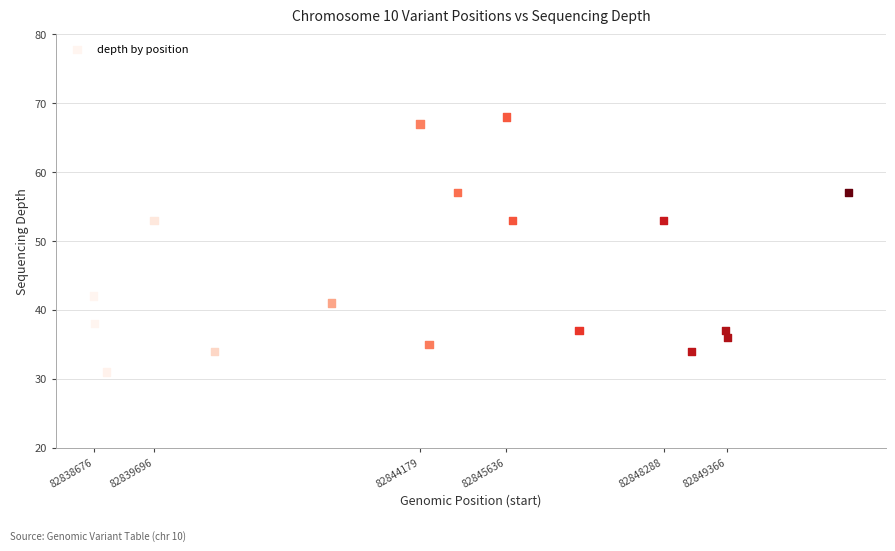

What is the range of Y values (max minus min)?

37